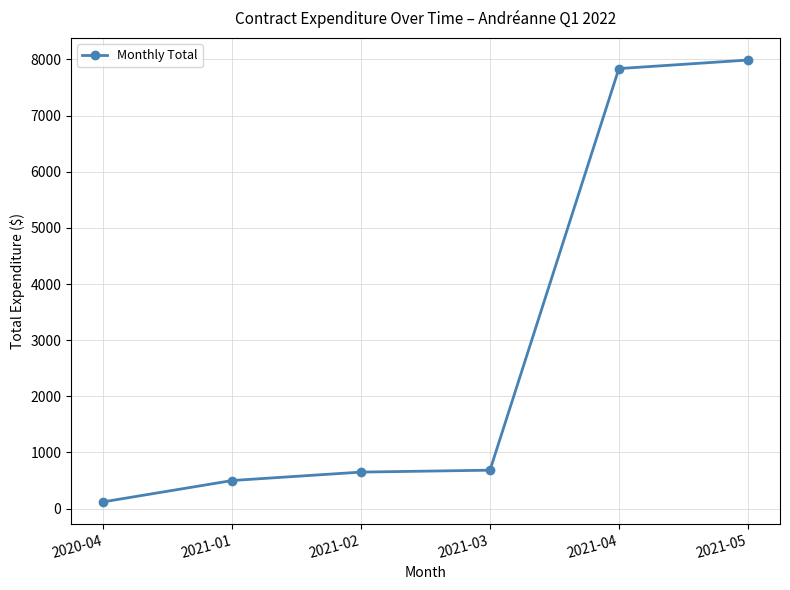

Which category has the highest value across all series?

2021-05